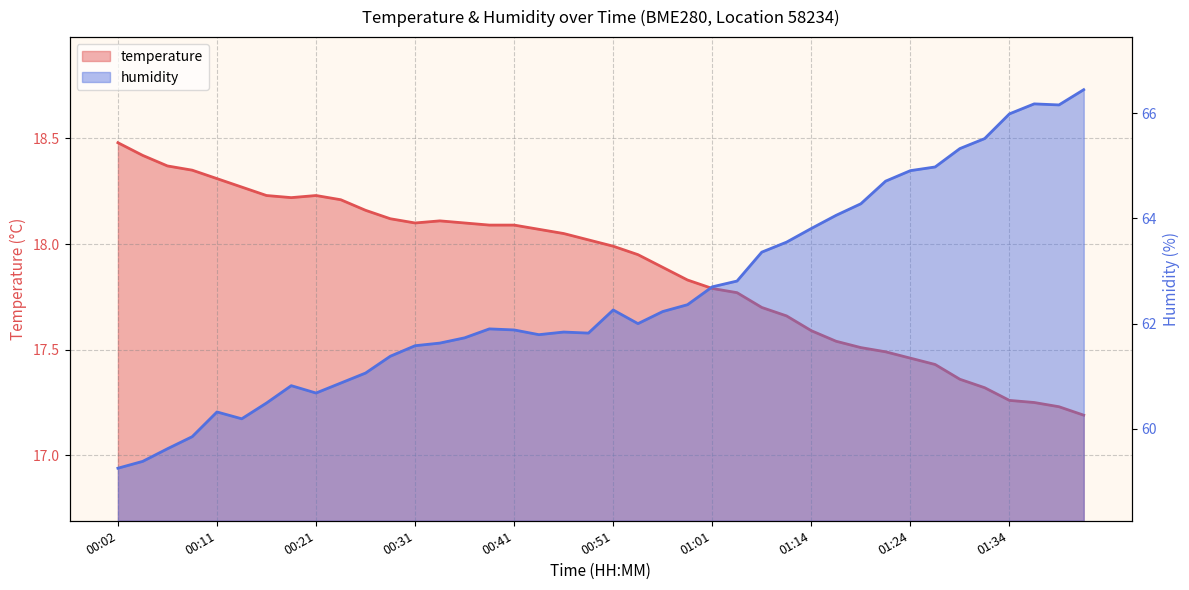

The value of humidity at 00:29 is 61.4. True or false?

True